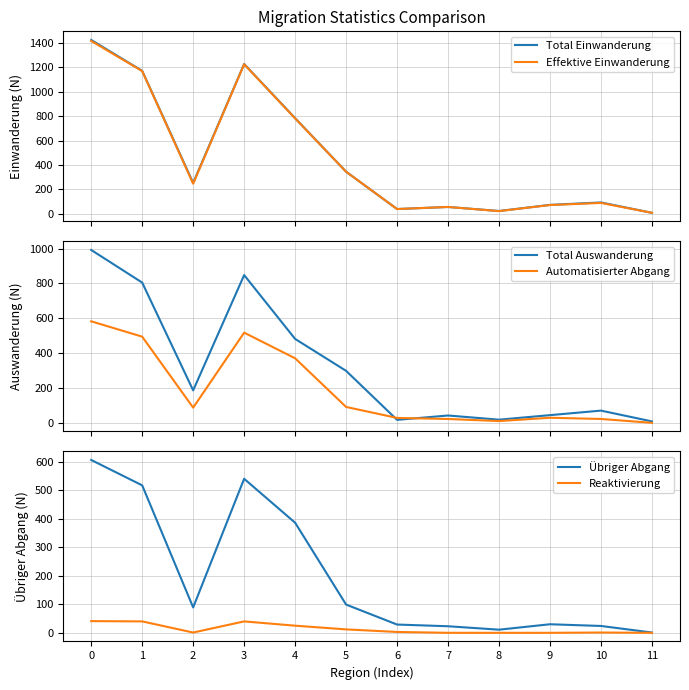

At which label does Effektive Einwanderung reach its minimum?

11